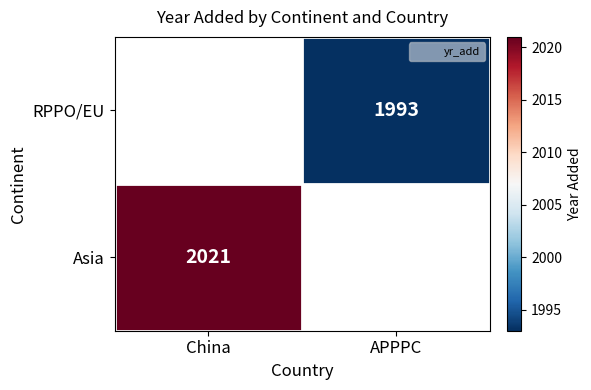

Count the number of categories in the chart.

2